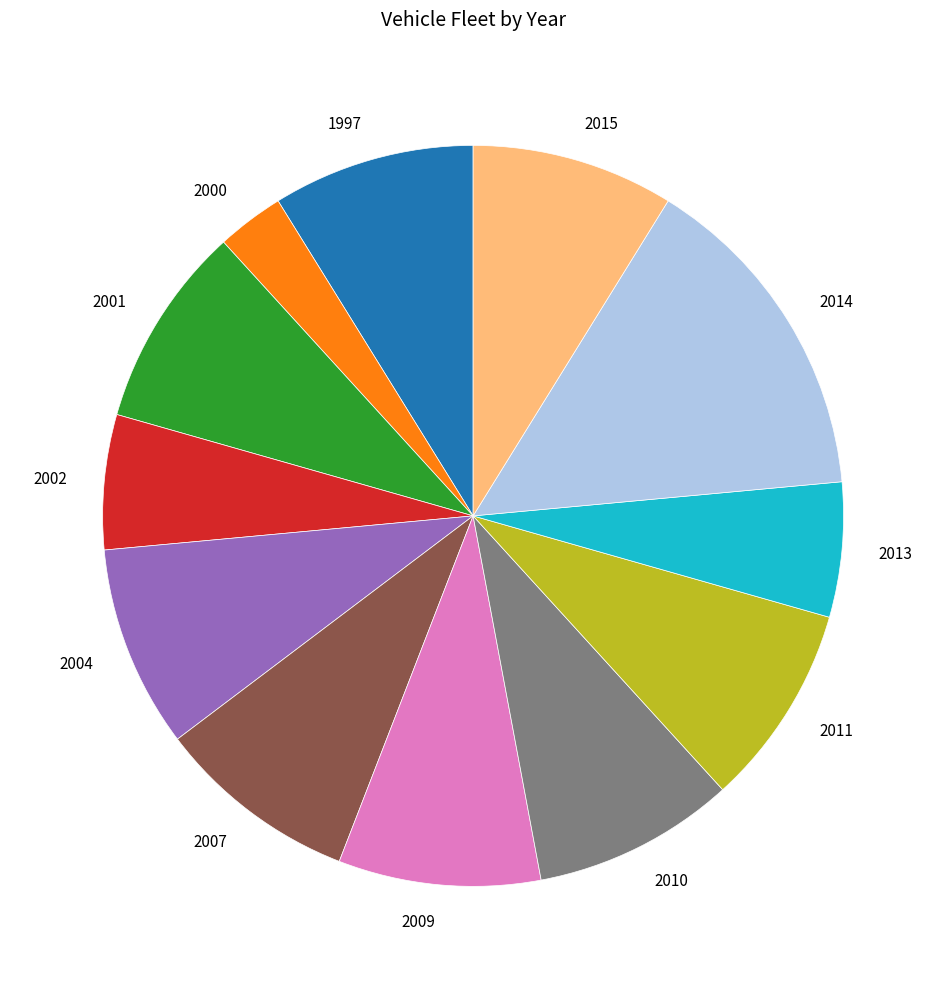

Count the number of slices in the pie.

12